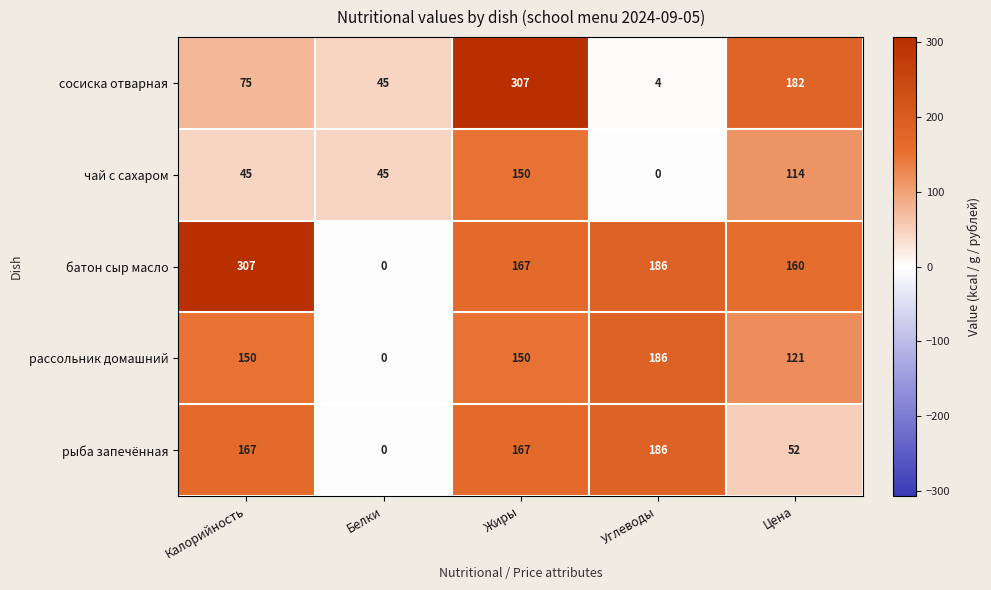

What is the approximate value of рыба запечённая at Калорийность, to the nearest 5?

165